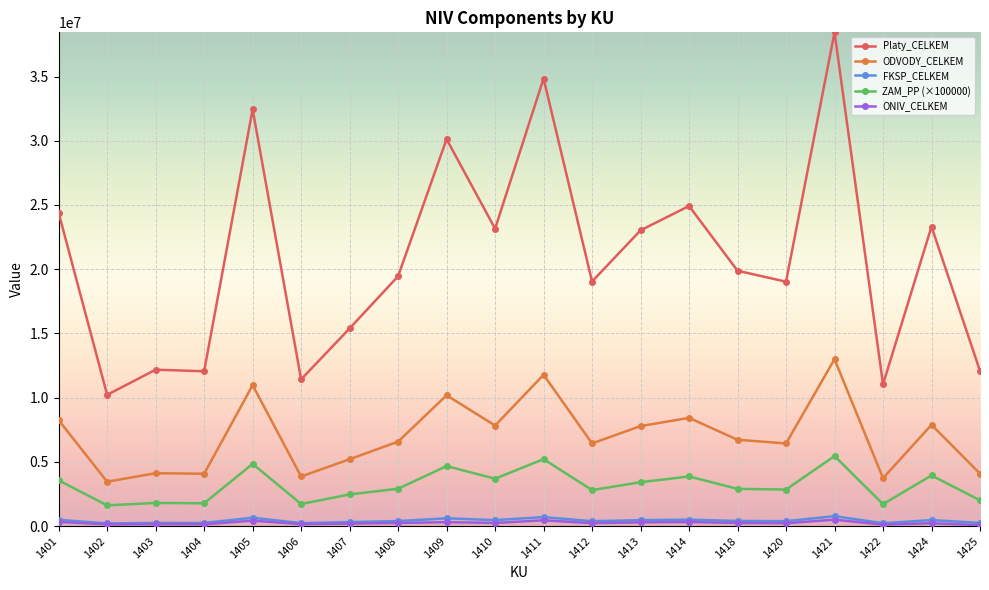

Is the value of FKSP_CELKEM at 1413 greater than the value of Platy_CELKEM at 1411?

No